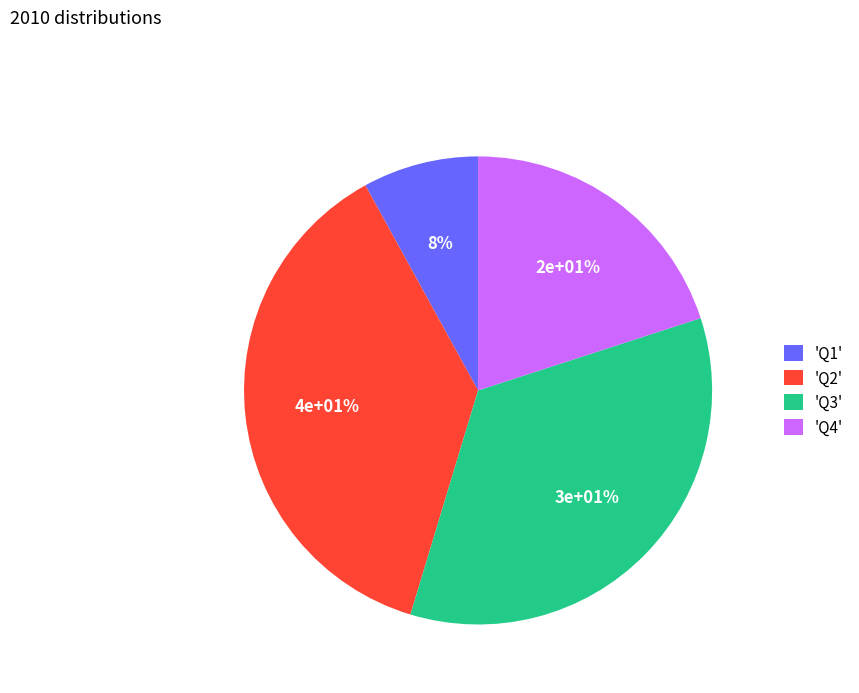

To the nearest percent, what is the combined percentage of Q4 and Q3?

55%